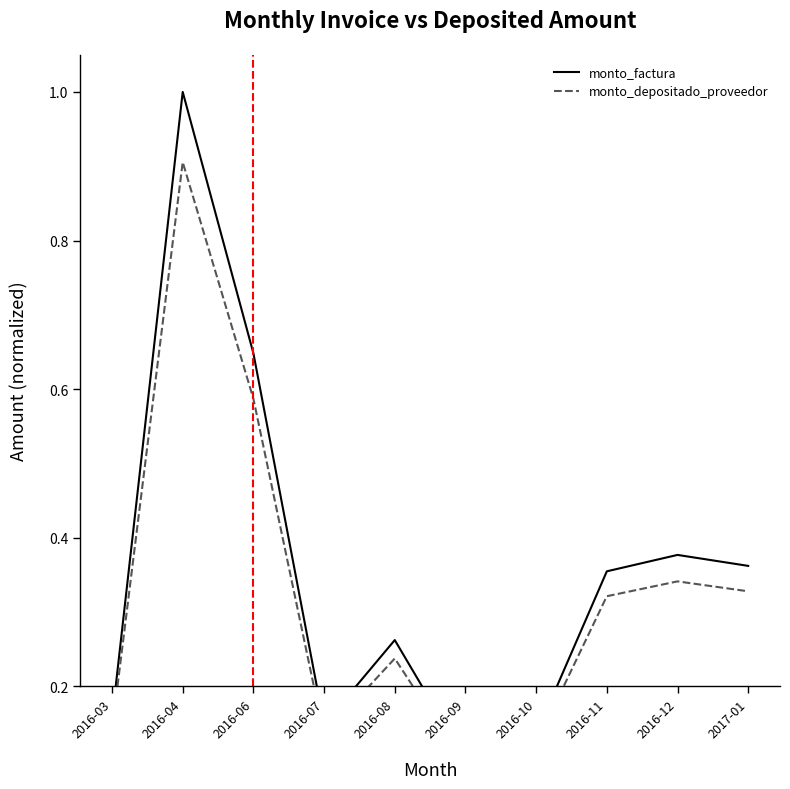

True or false: monto_factura has more than 2 points higher than both neighbors.

True